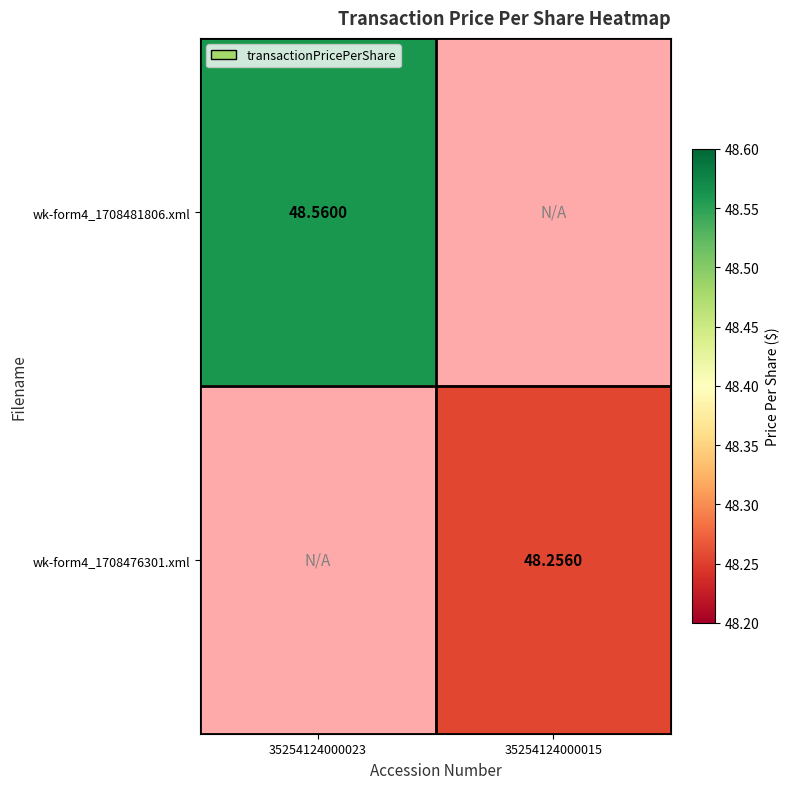

How many distinct data groups are displayed?

2